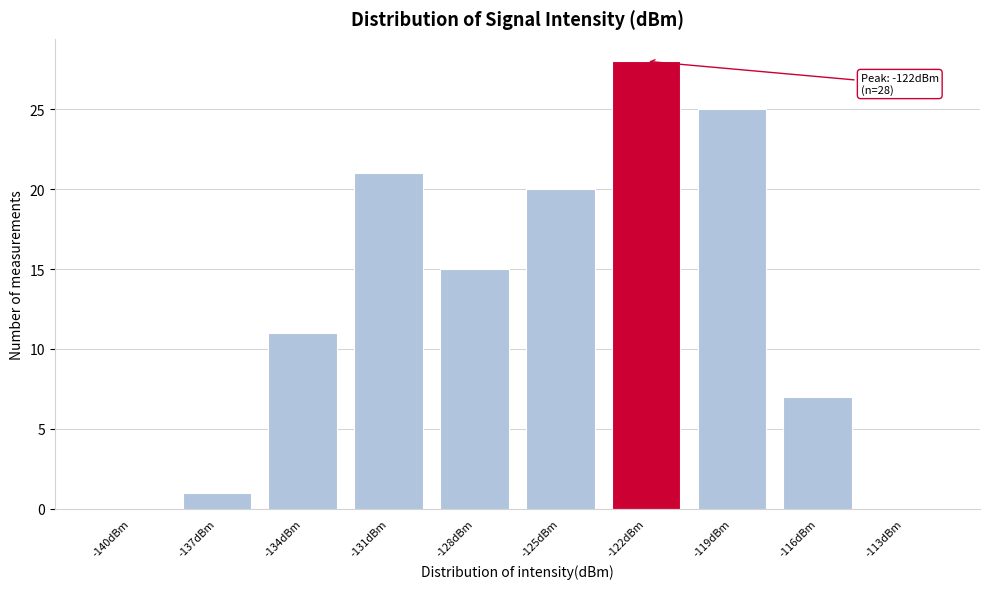

Reading left to right, transcribe all the data shown in this chart.

-140dBm=0	-137dBm=1	-134dBm=11	-131dBm=21	-128dBm=15	-125dBm=20	-122dBm=28	-119dBm=25	-116dBm=7	-113dBm=0